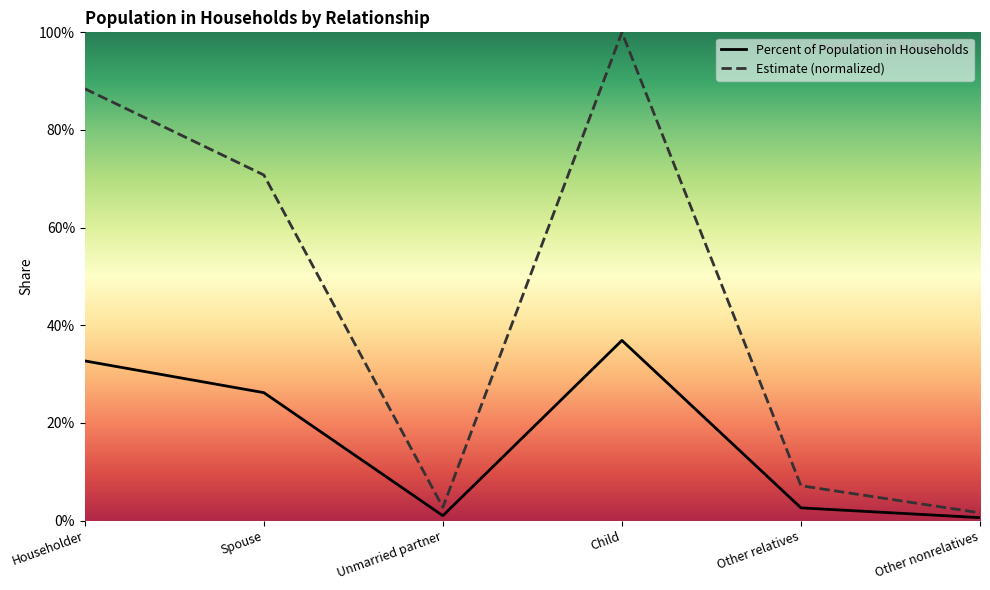

What is the difference between the maximum and minimum values in the Estimate series?

1.0